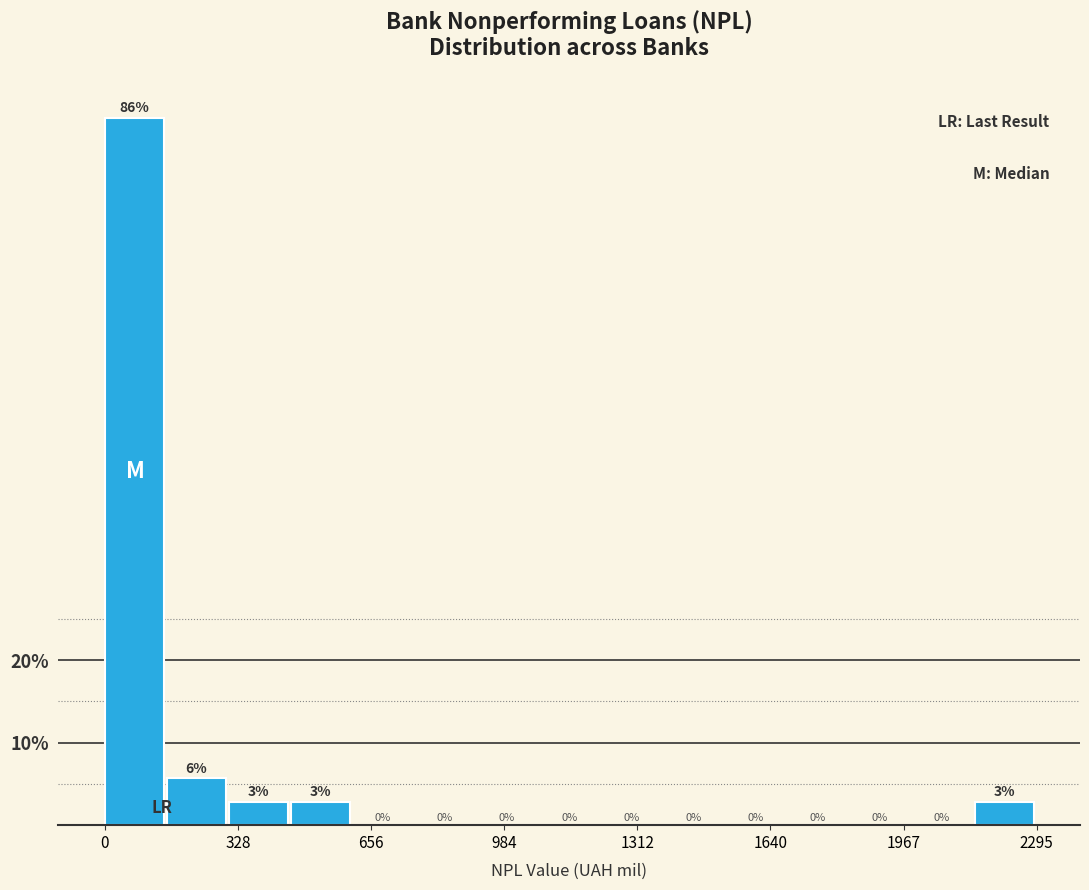

Read against the x-axis, roughly where is the centre of the tallest bar?

50